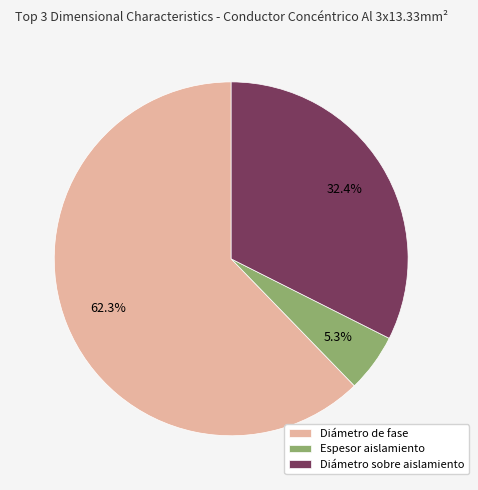

Is Diámetro de fase the majority of the pie?

Yes